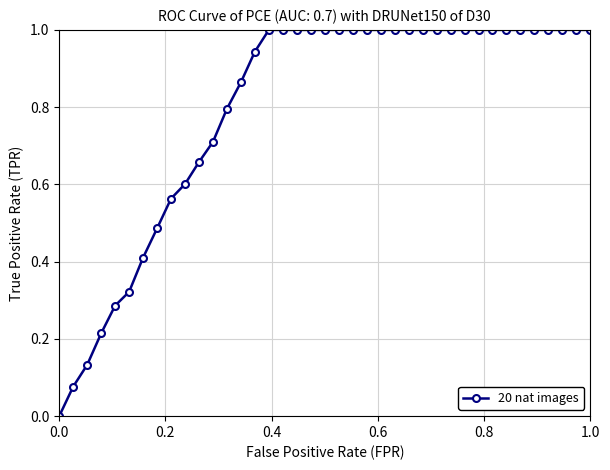

Does the chart display data point markers on the line(s)?

Yes